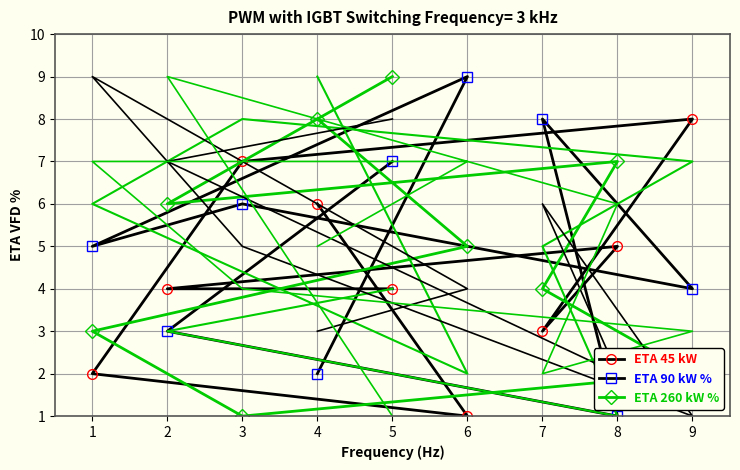

Count the ETA 260 kW % values in the range 3 to 7.

5